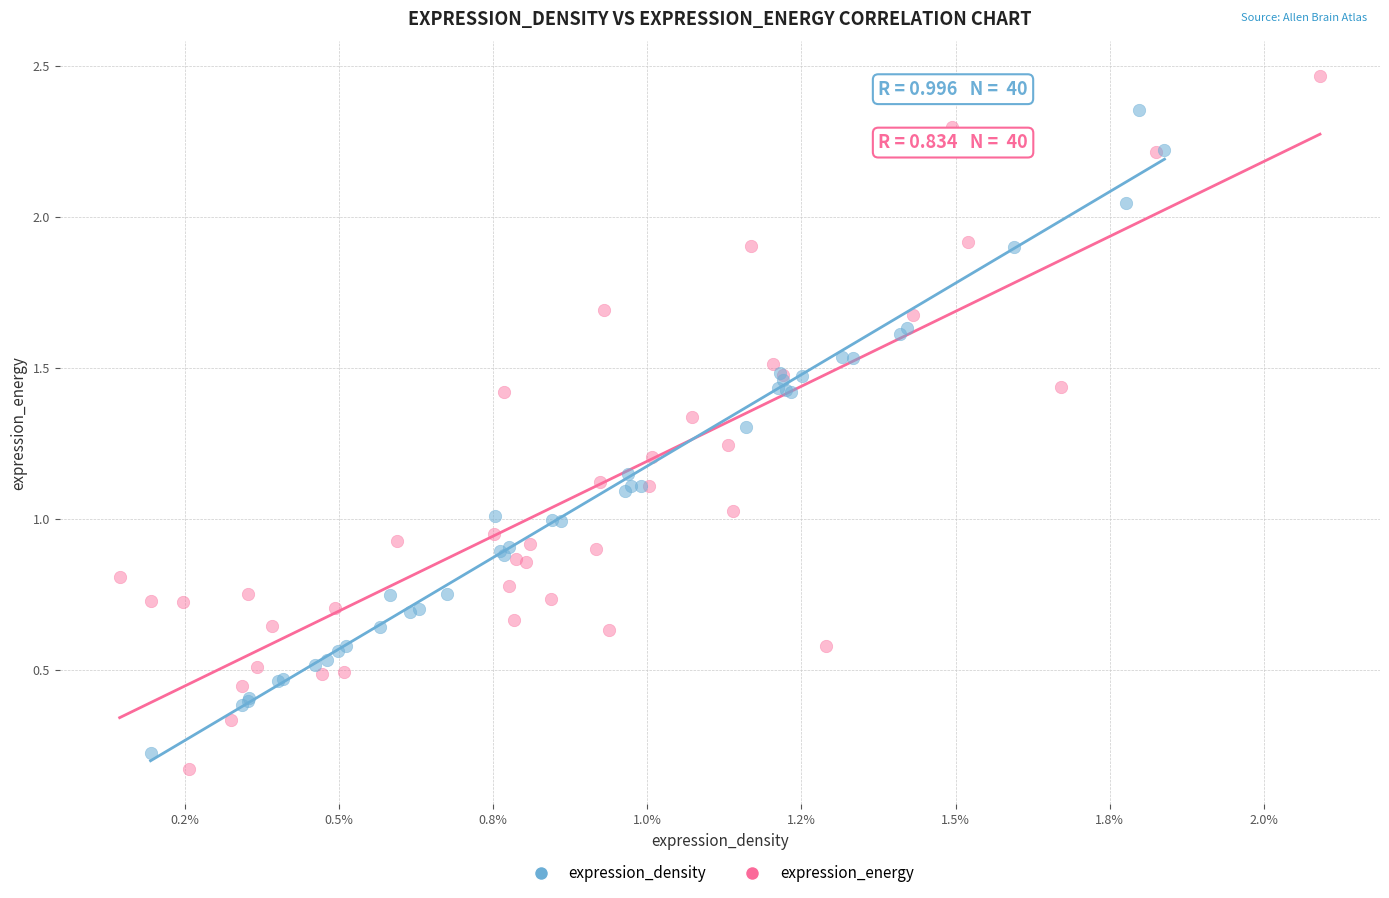

What are all the series names shown in the legend?

expression_density, expression_energy